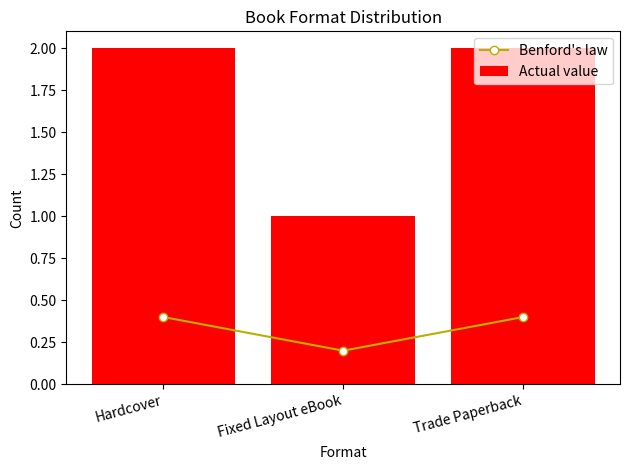

What is the spread (max minus min) of values at Fixed Layout eBook?

0.8